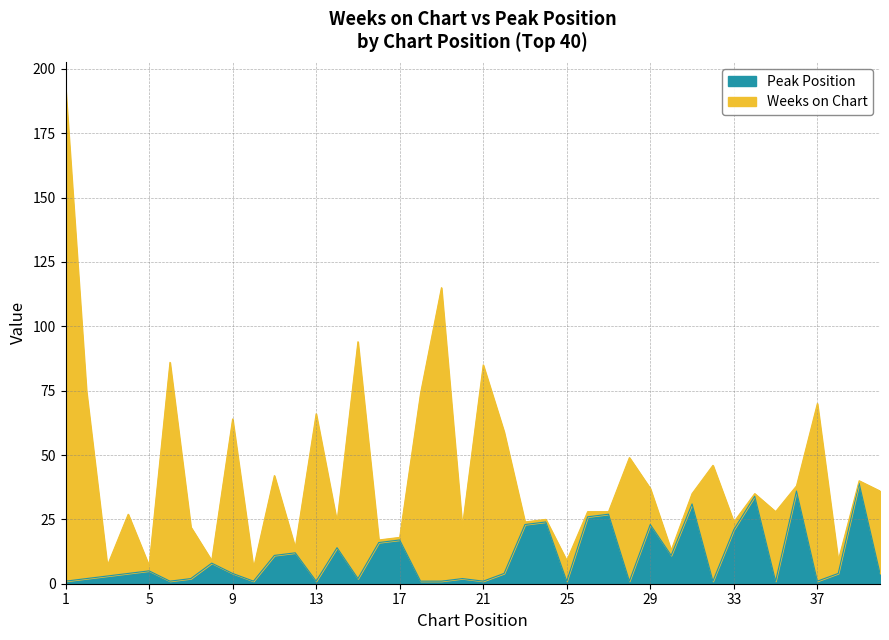

What is the difference between the maximum and minimum values?

38